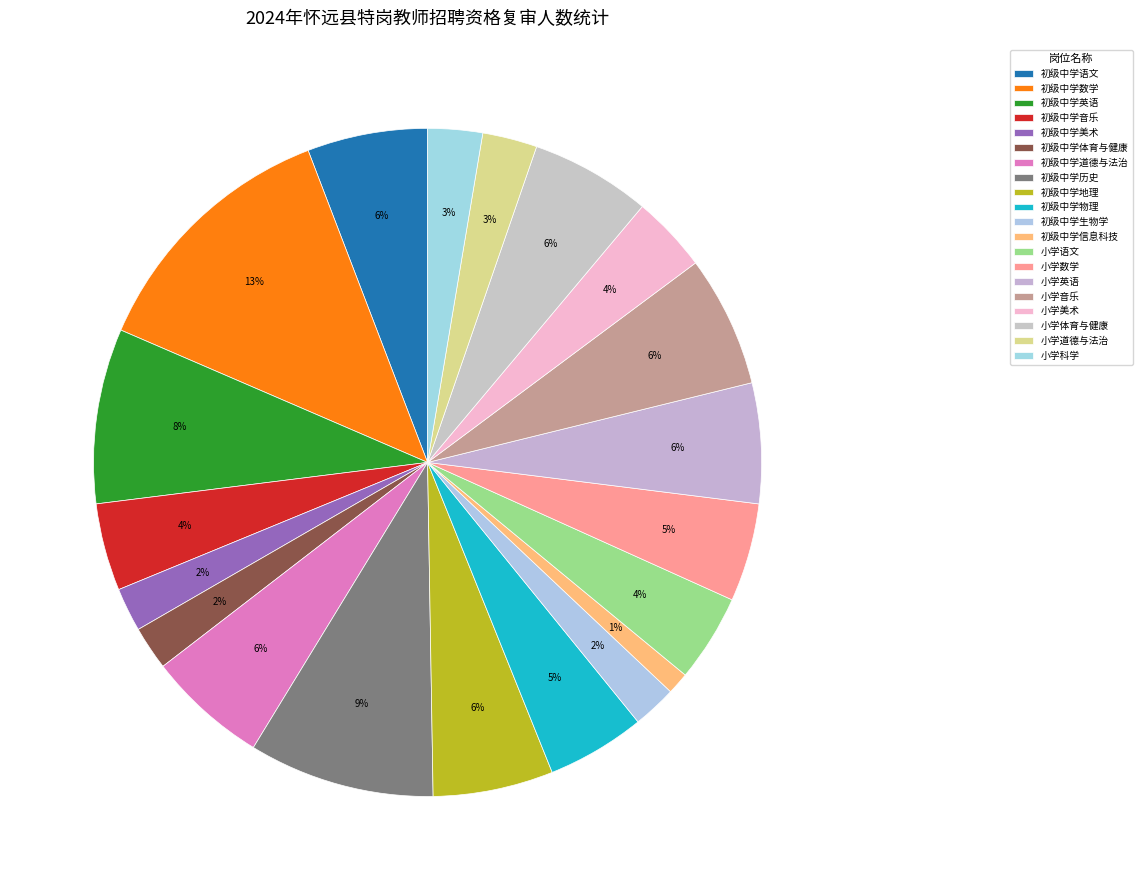

Is it true that 小学体育与健康 is 1% of the pie?

False